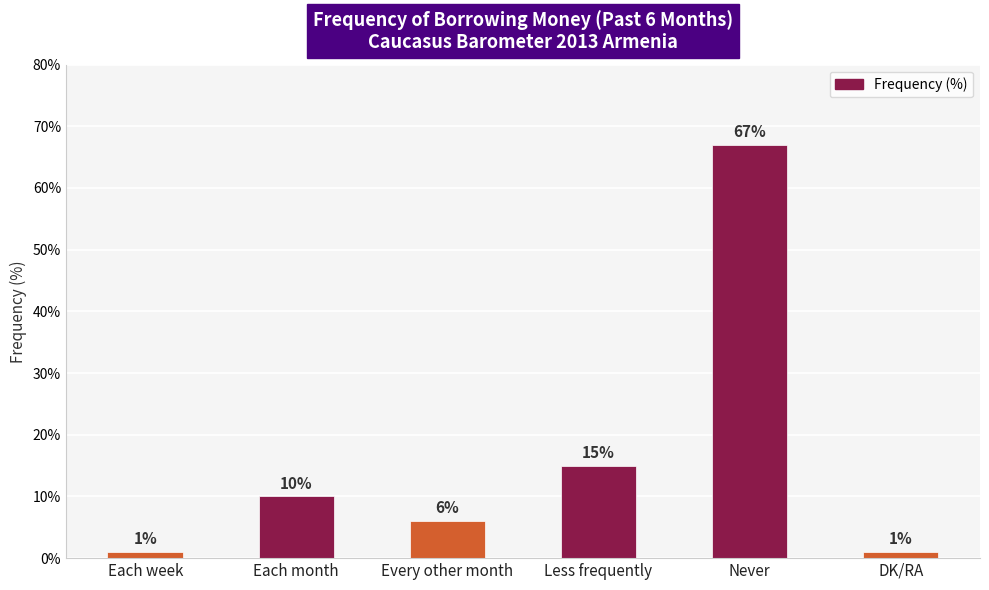

What position from the right is Each week?

6